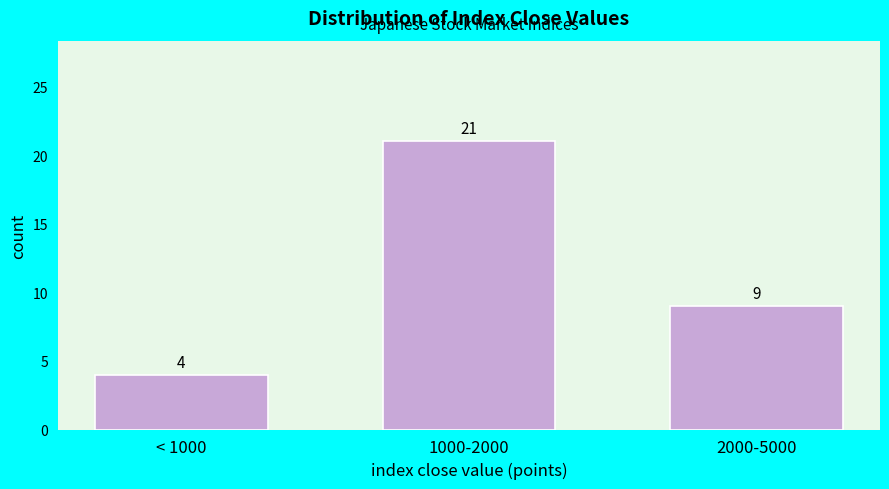

Reading left to right, transcribe all the data shown in this chart.

< 1000=4	1000-2000=21	2000-5000=9